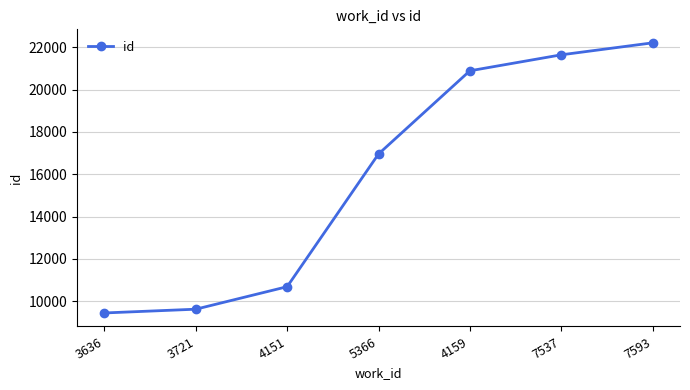

What is the value of the 4th point from the left?

16958